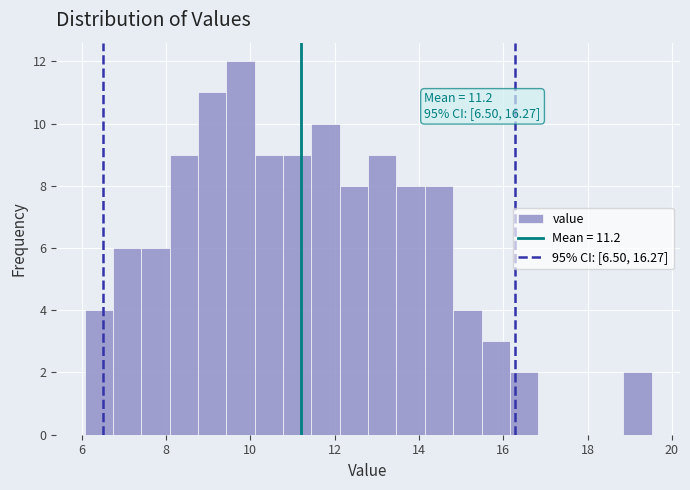

Read against the x-axis, roughly where is the centre of the tallest bar?

9.8